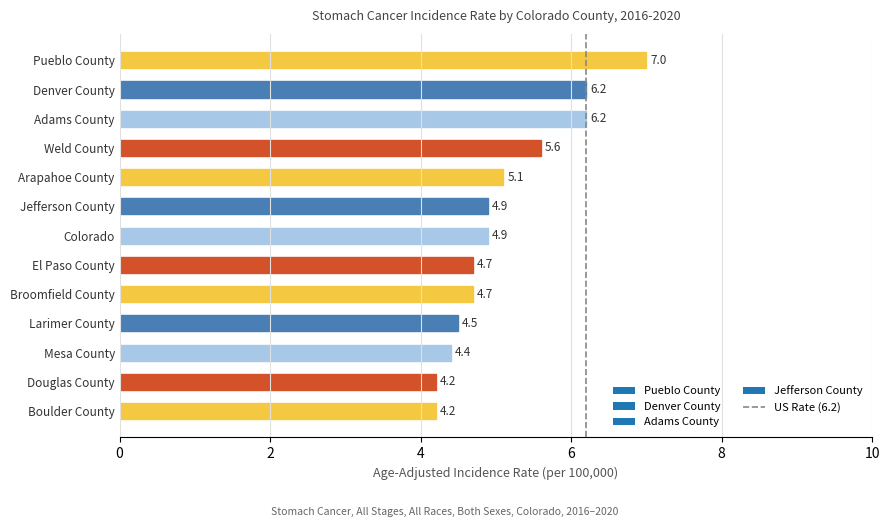

The value at Colorado is 7.8. True or false?

False